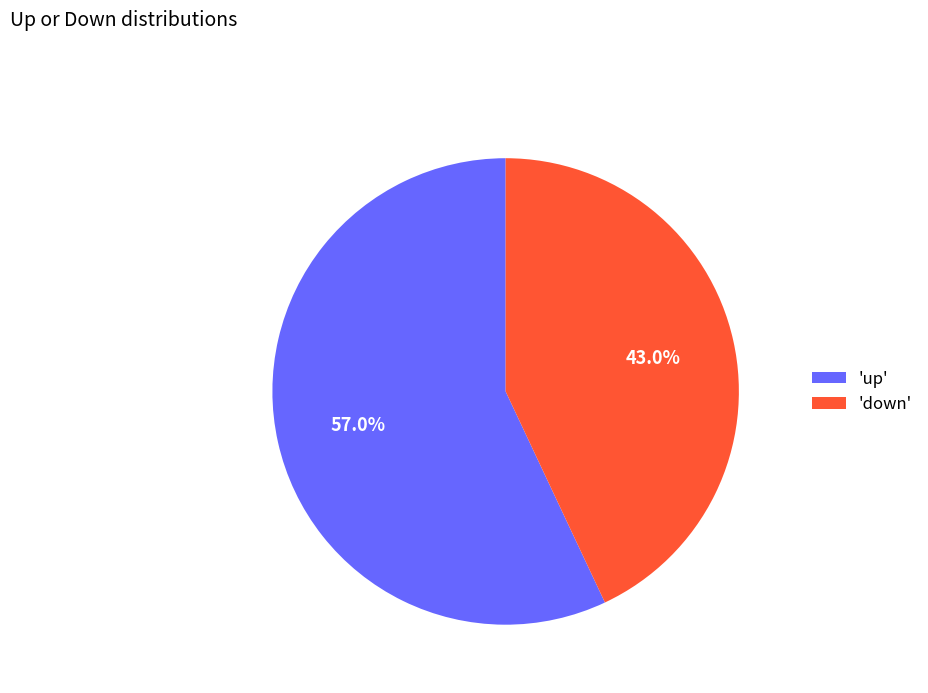

How much of the chart is everything except 'up'?

43.0%